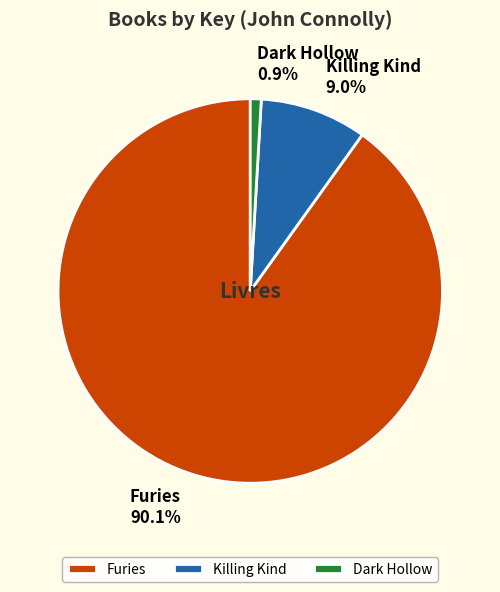

Which has a higher value, Furies or Dark Hollow?

Furies